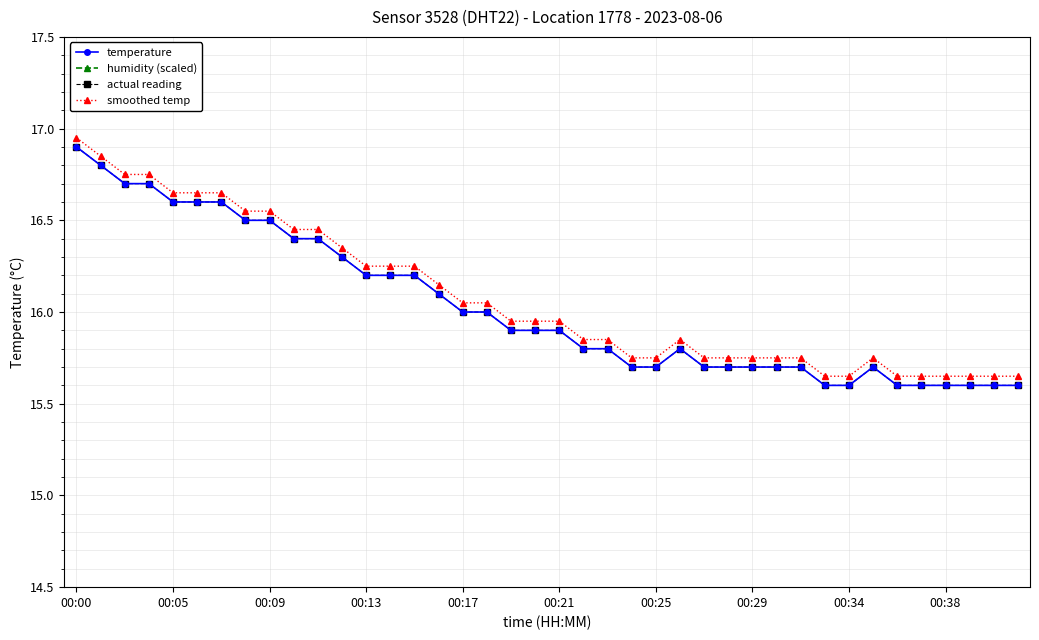

Which series has the widest spread of values?

temperature